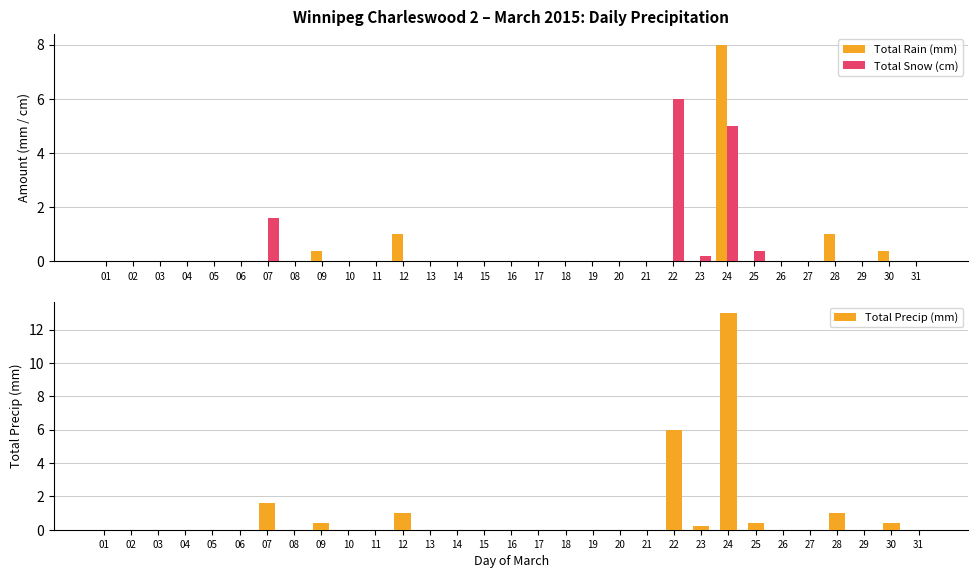

How many values in Total Snow (cm) are above zero?

5